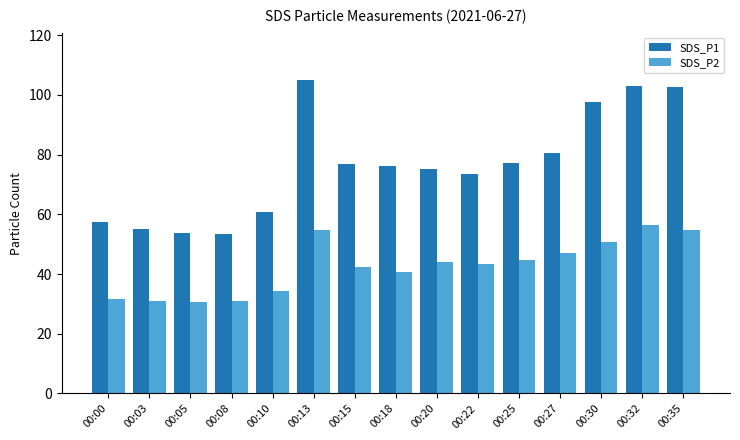

At how many categories does at least one series exceed 66?

10